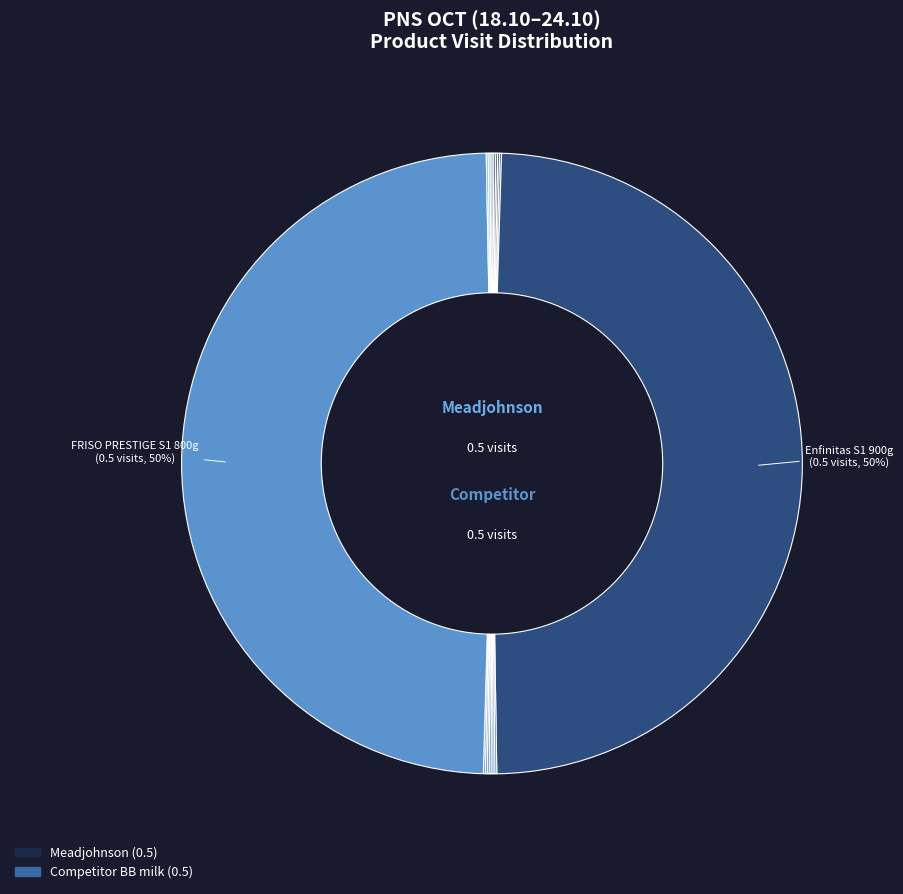

To the nearest percent, what is the combined percentage of FRISO GOLD S4 900g and FRISO PRESTIGE S1 800g?

50%